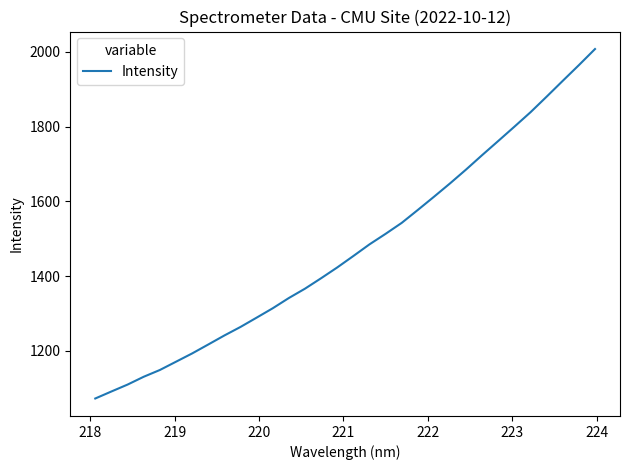

What is the greatest value displayed?

2007.7